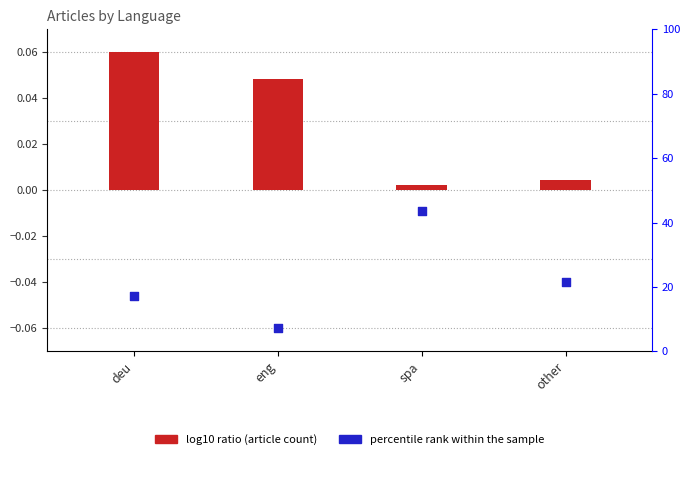

Is the value of log10 ratio at eng greater than the value of percentile rank within the sample at other?

Yes